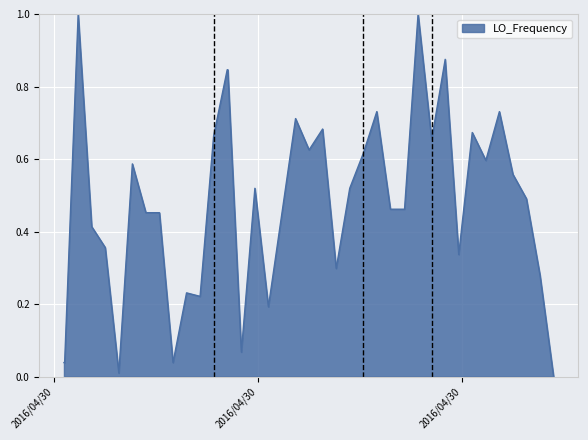

What is the difference between the maximum and minimum values?

1.0